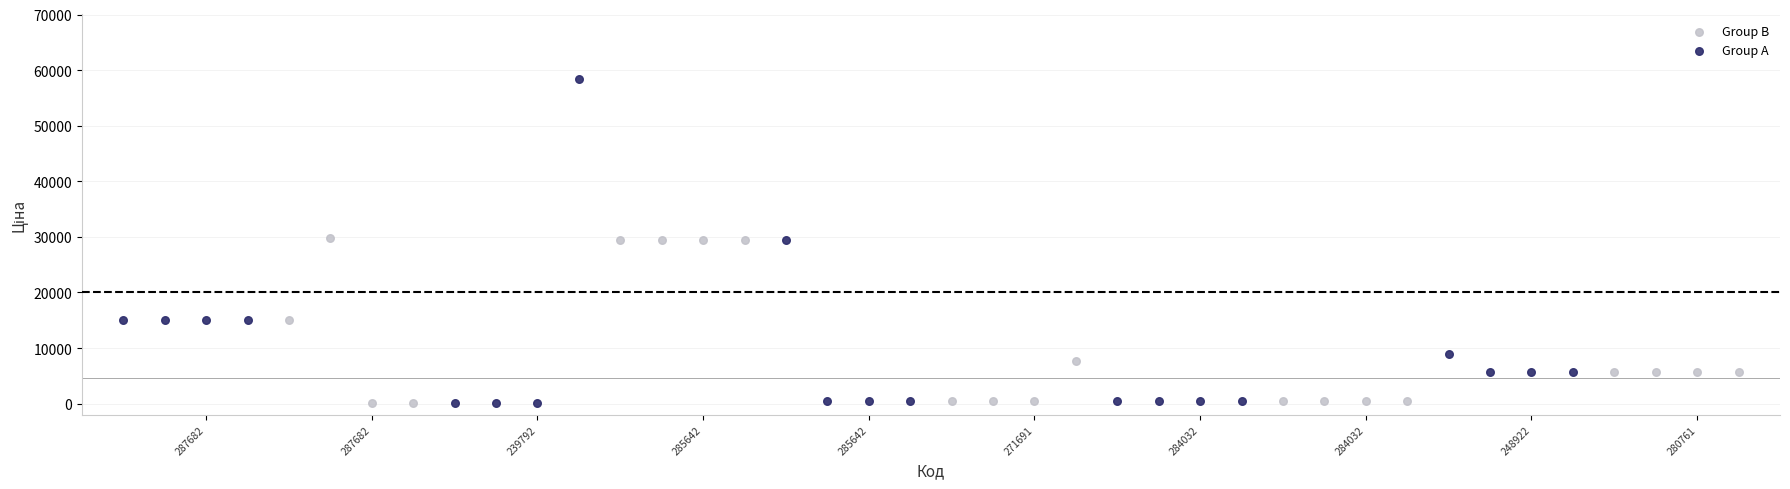

Which series has the largest Y range (max minus min)?

Group A